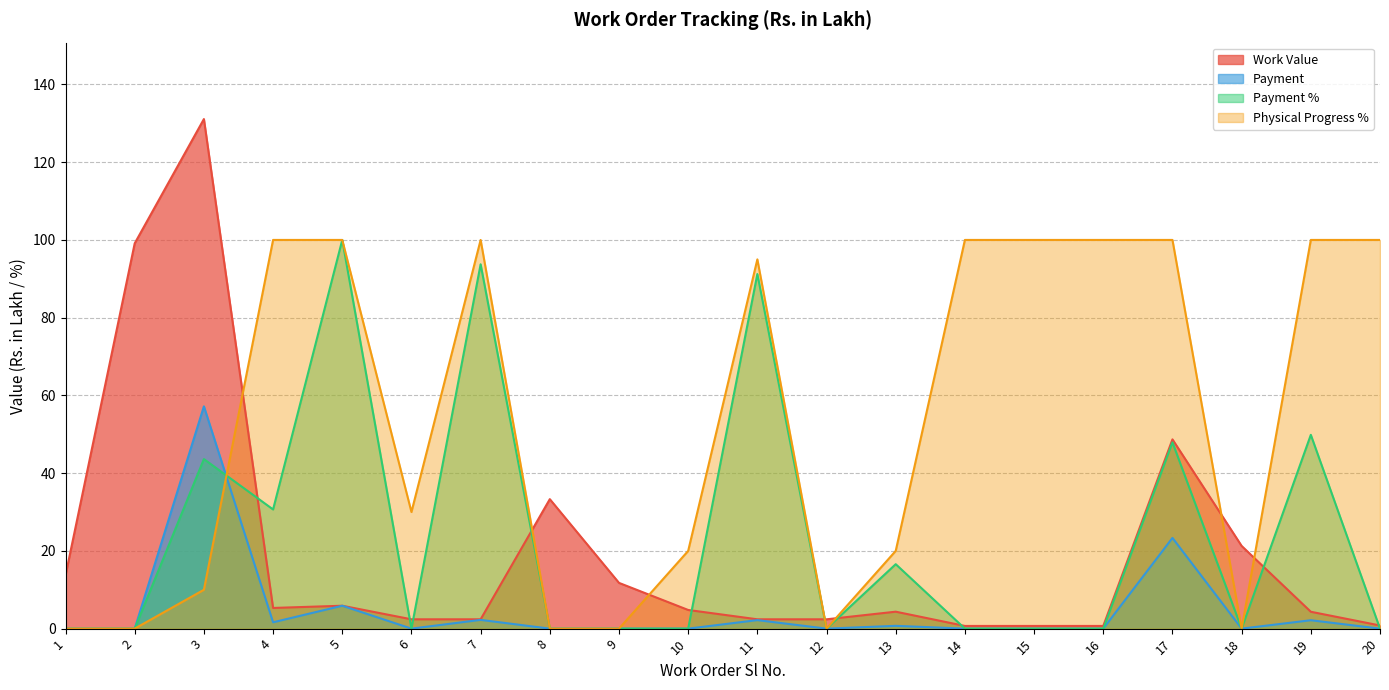

True or false: Work Value and Payment % cross at least once.

True